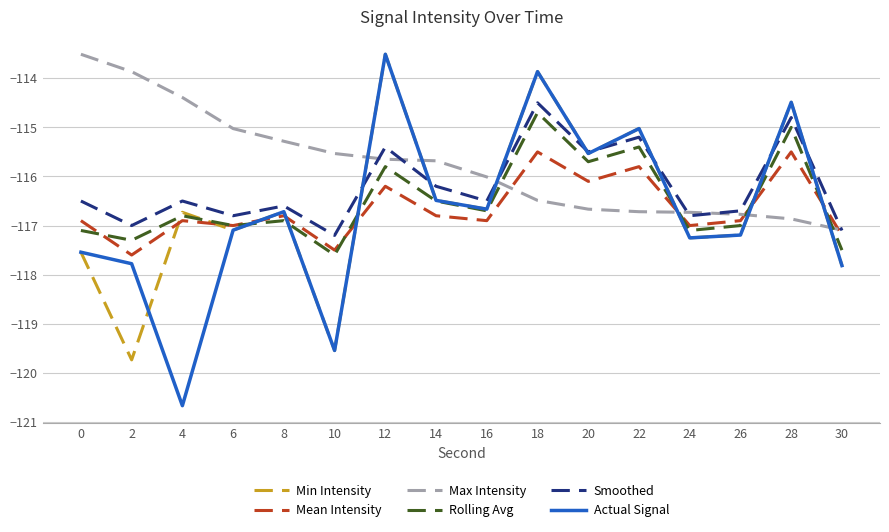

What is the minimum value shown in the chart?

-120.7